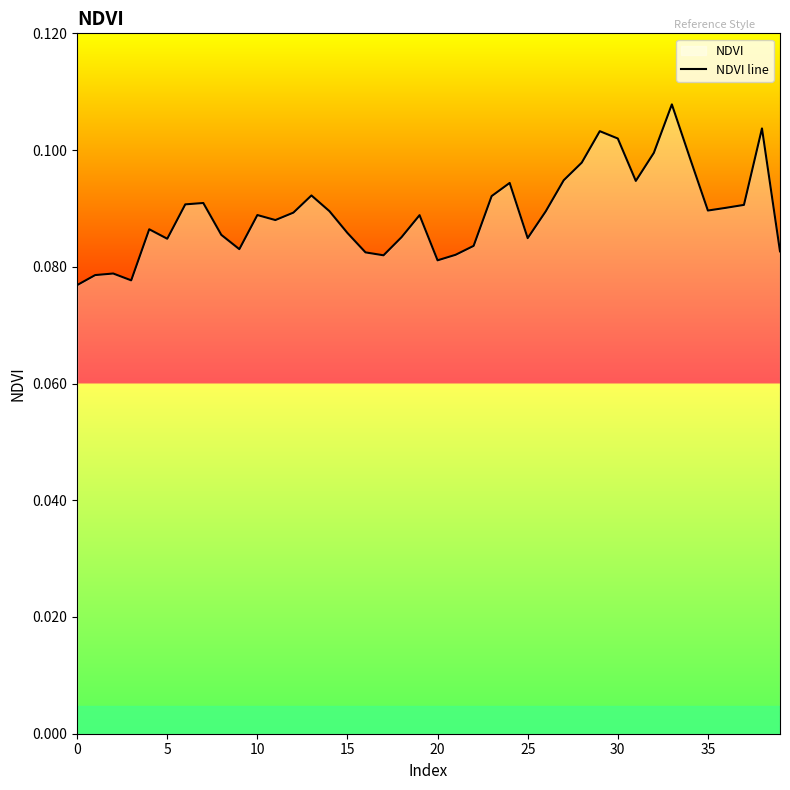

What is the label of the 29th point from the left?

28